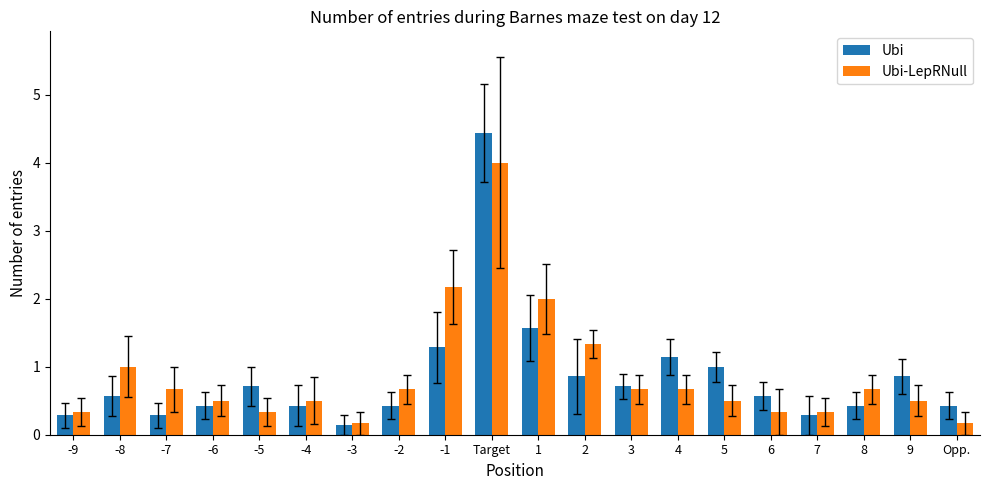

Where is Ubi-LepRNull nearest to the value 2?

1